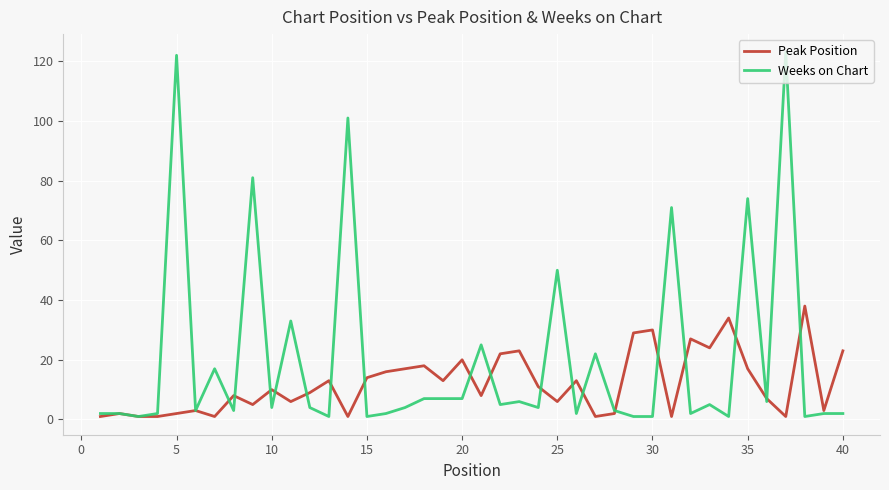

List the series in order of their peak value, highest first.

Weeks on Chart, Peak Position